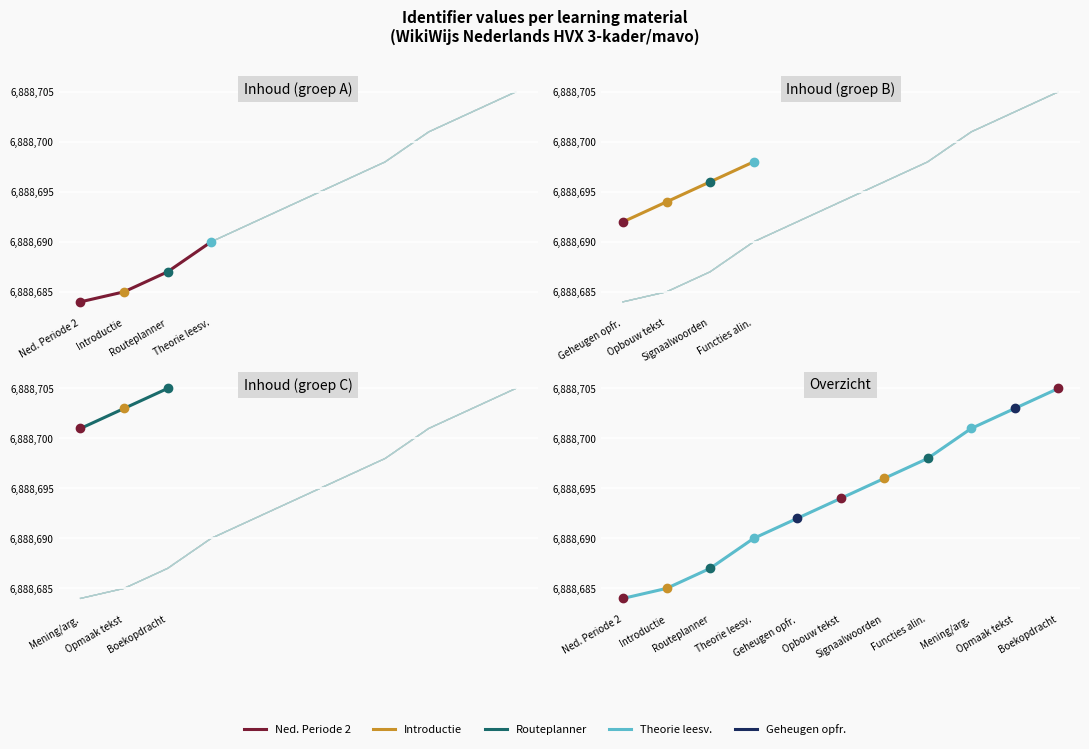

What is the difference between the maximum and minimum values?

21